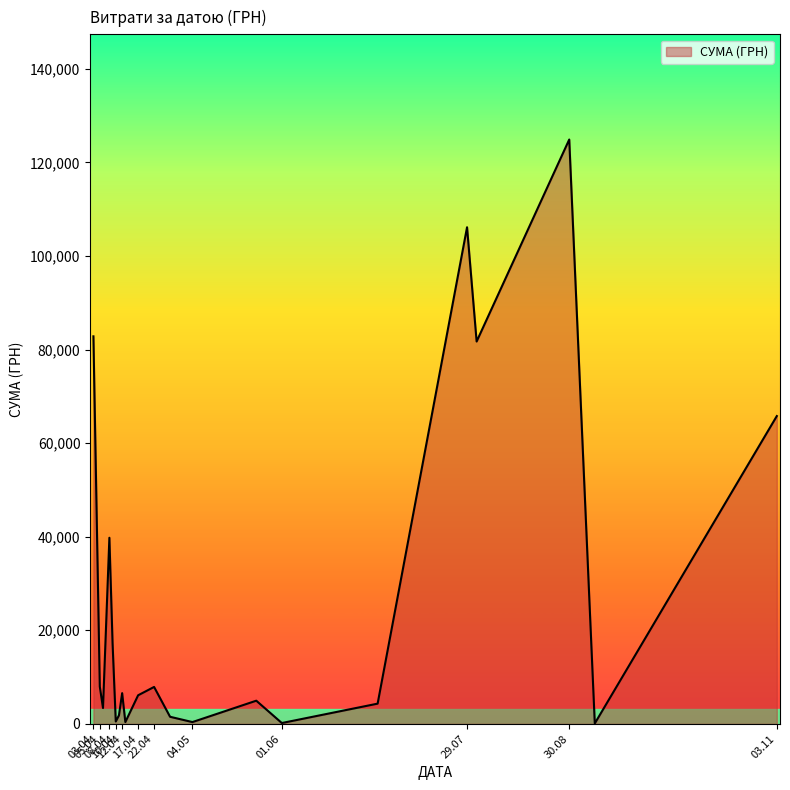

How many interior local valleys (lower than both neighbors) does the data have?

7